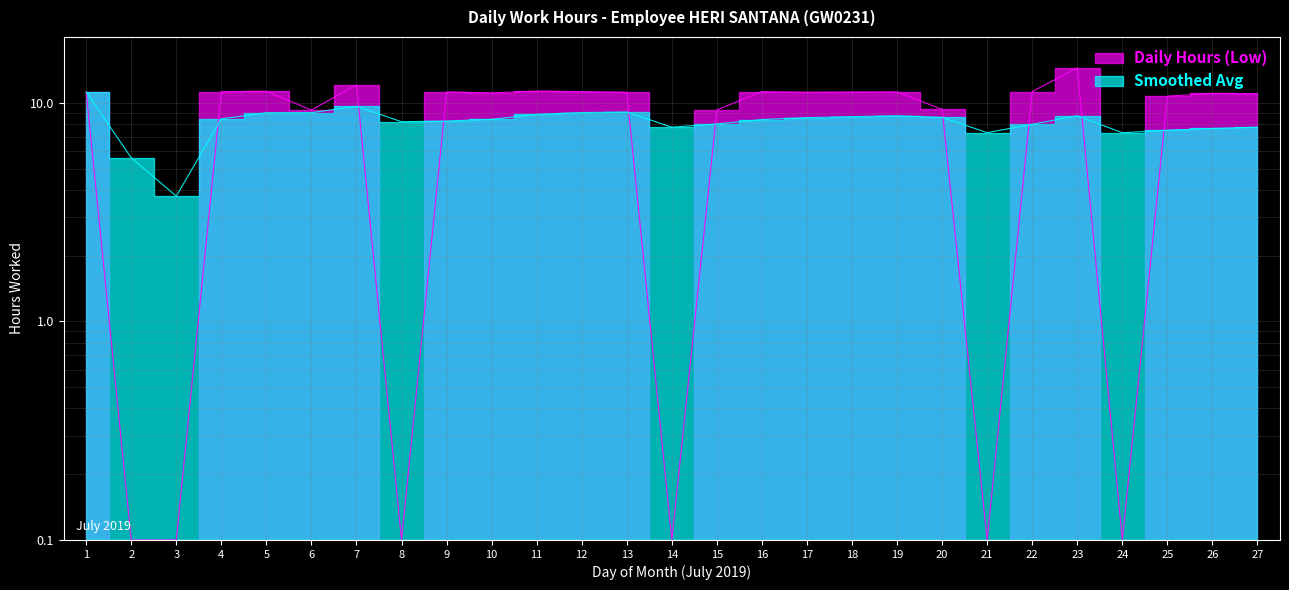

True or false: Smoothed Avg has more than 1 interior local peaks.

True